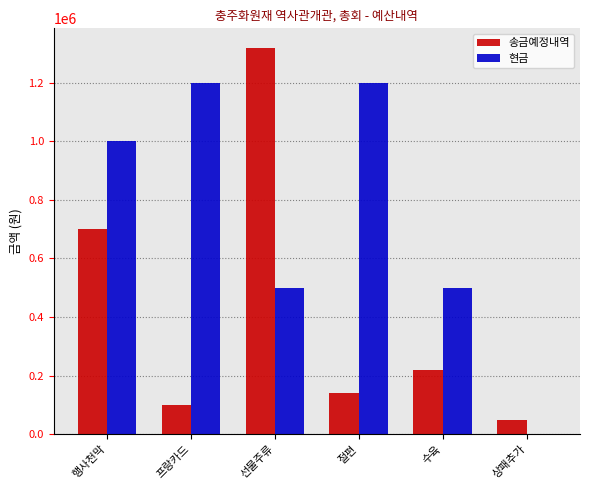

Which series has the largest total across all categories?

현금